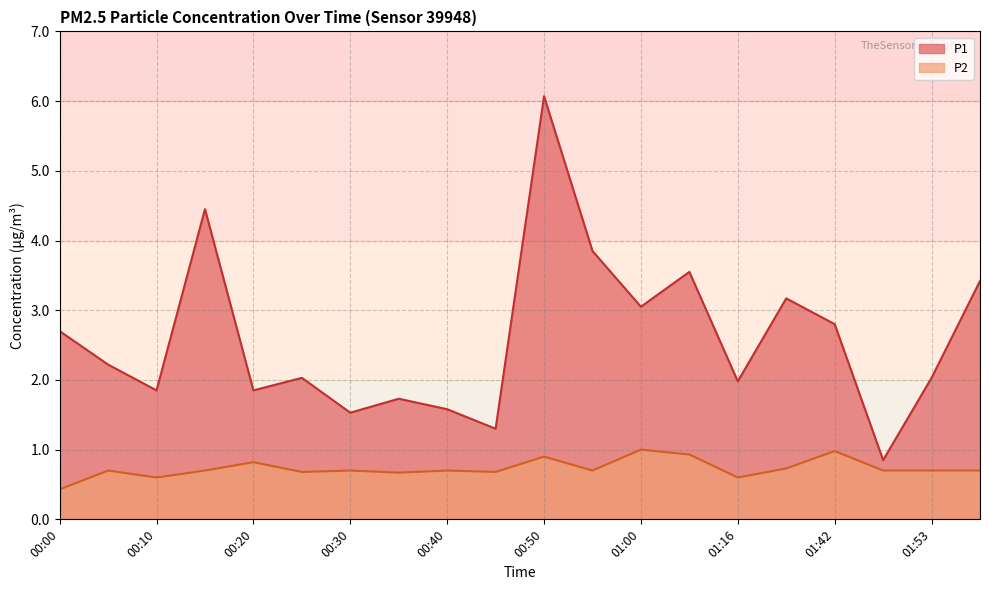

Does the chart have visible grid lines?

Yes